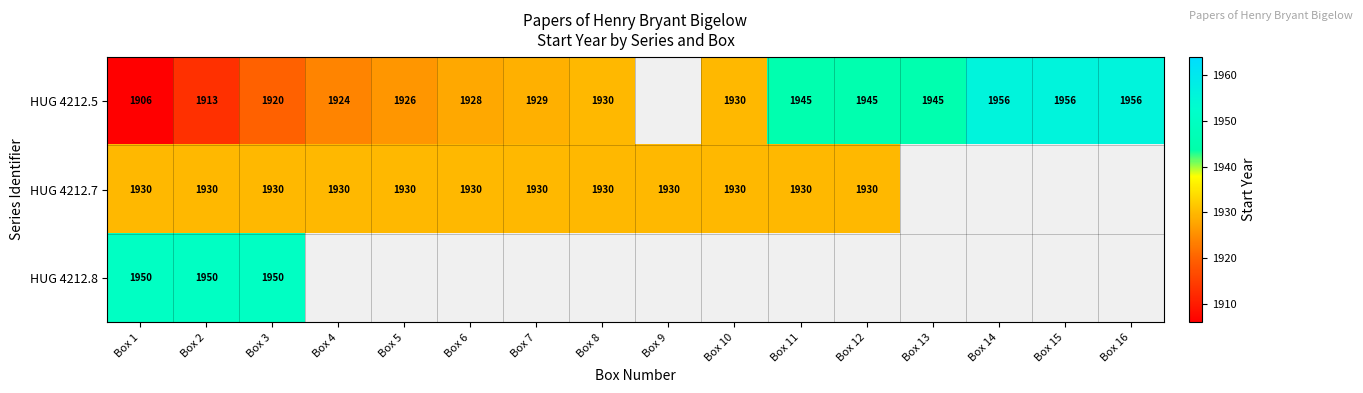

What is the spread (max minus min) of values at Box 1?

44